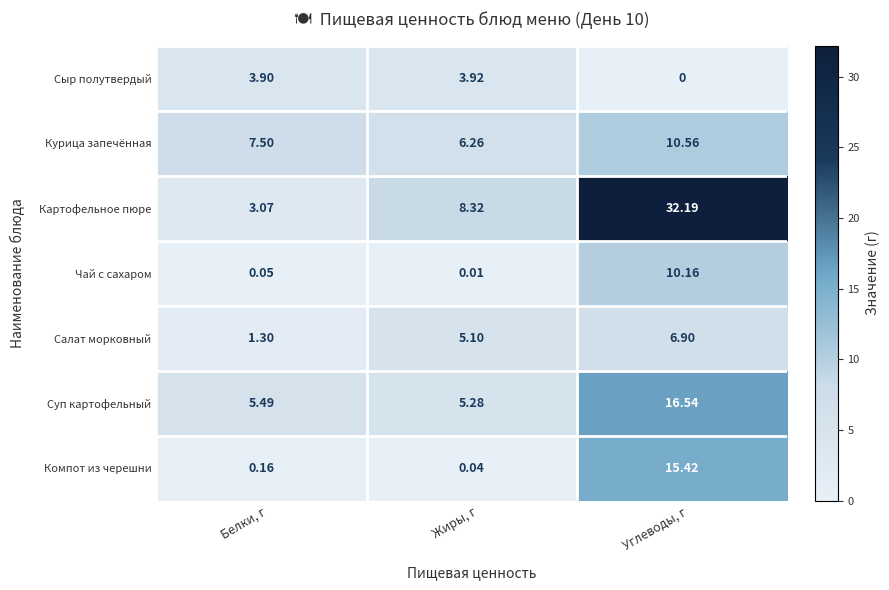

At which category is the sum across all series the highest?

Углеводы, г